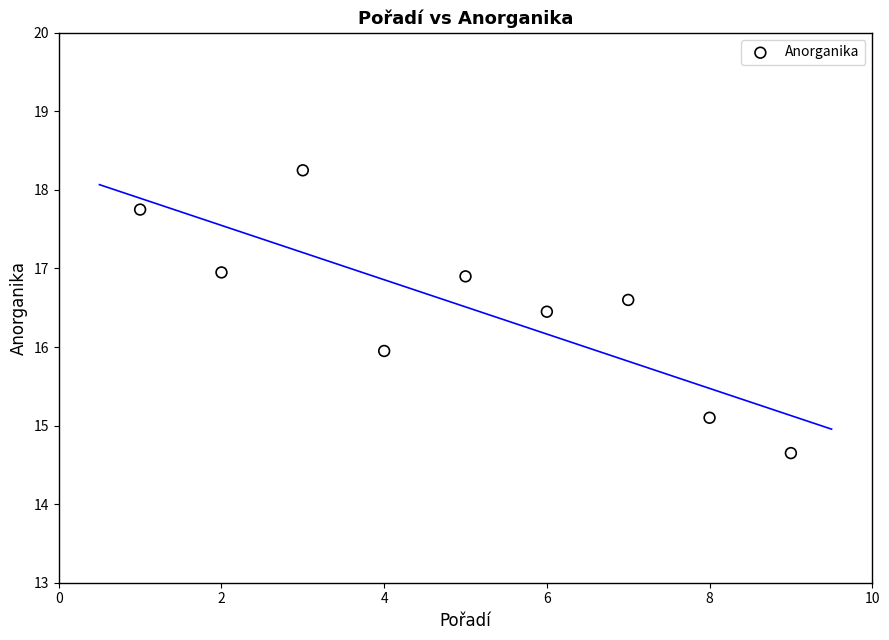

What is the range of Y values (max minus min)?

3.6